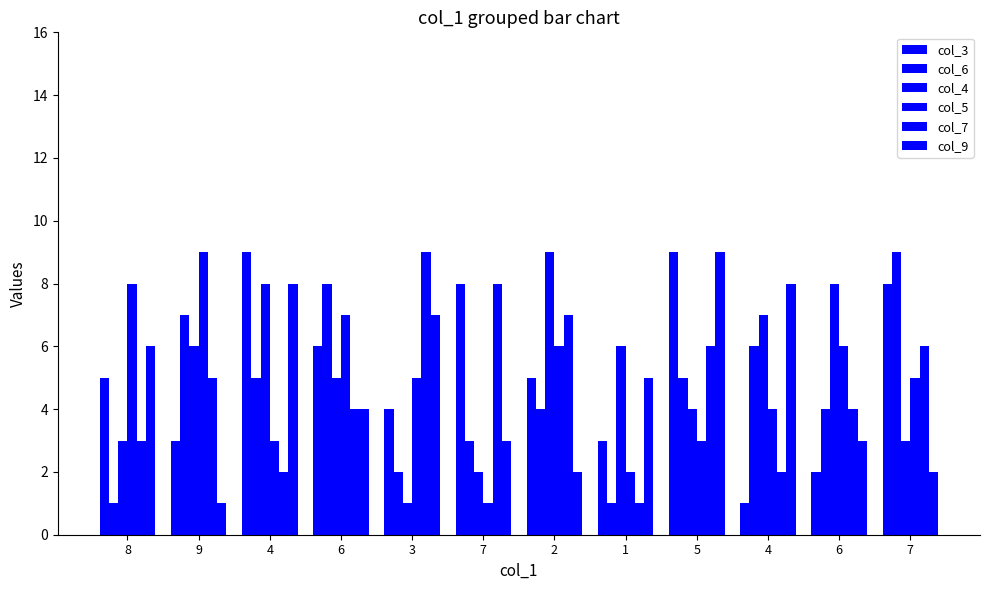

True or false: col_9 has a value of 4 at 3.

False